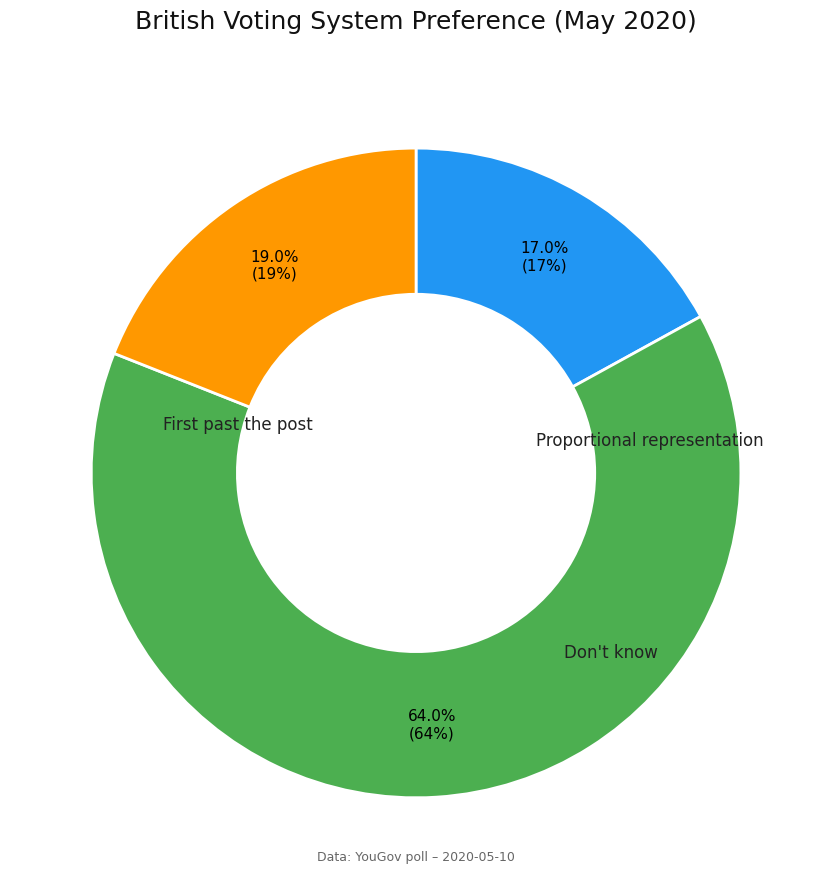

Does any single category account for the majority?

Yes